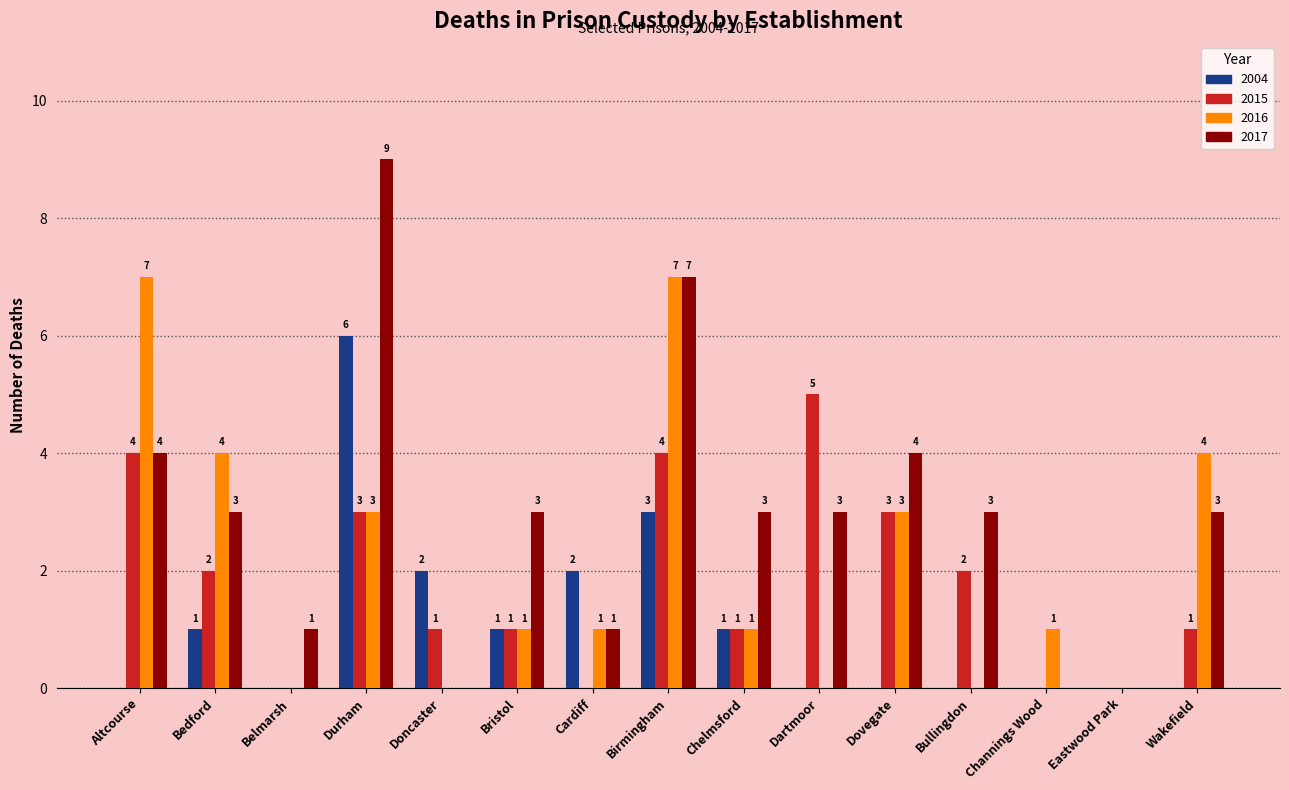

Which label corresponds to the largest value in the chart?

Durham